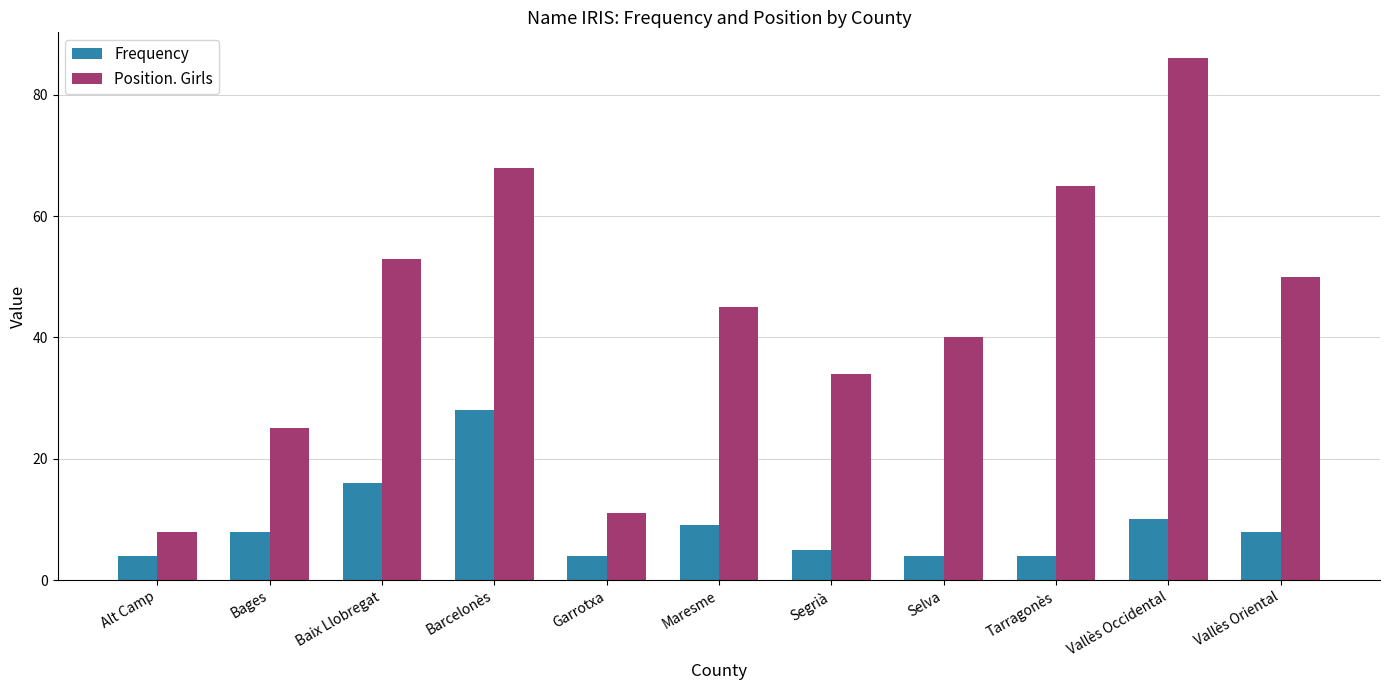

List the series in order of their overall mean, lowest first.

Frequency, Position. Girls